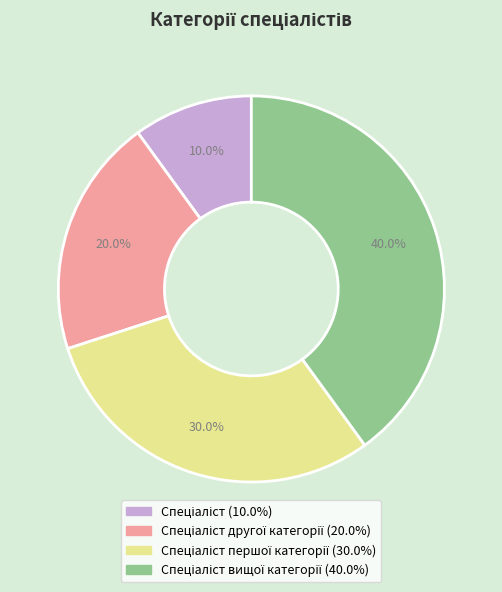

Does any single category account for the majority?

No